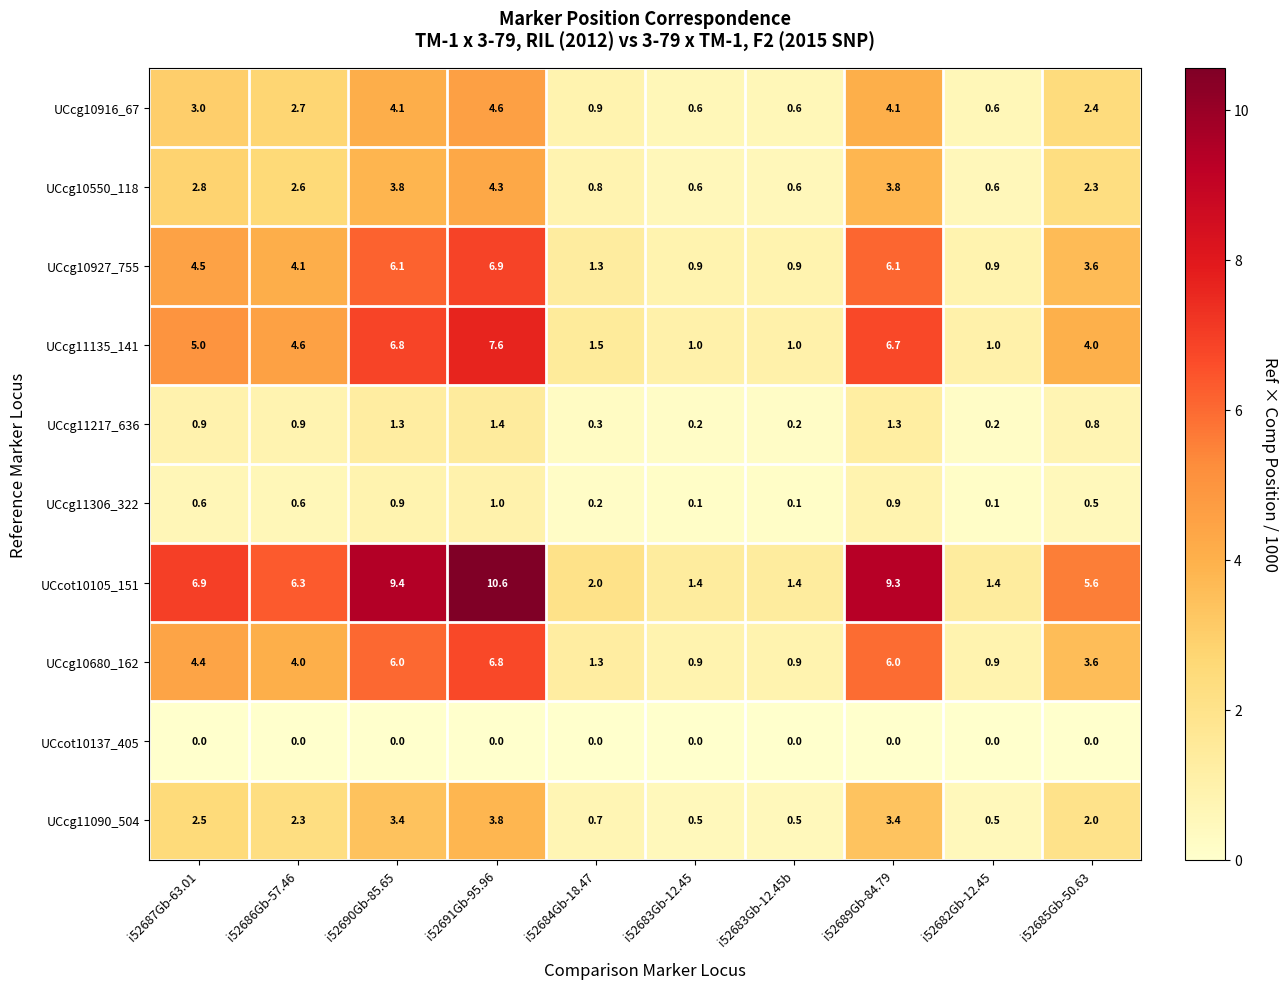

Which series changed the most between i52687Gb-63.01 and i52691Gb-95.96?

UCcot10105_151